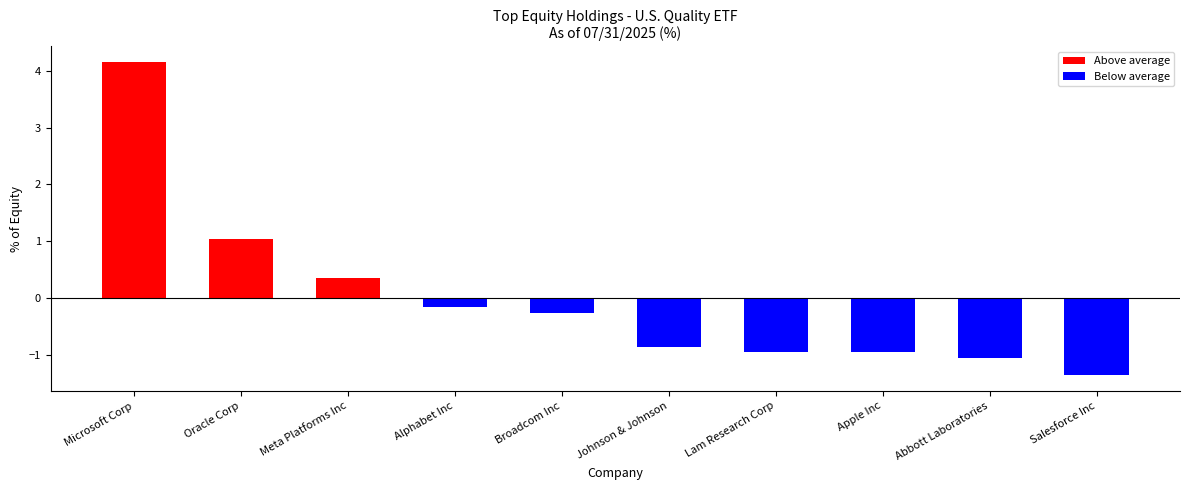

Where does the data first go above 0?

Microsoft Corp